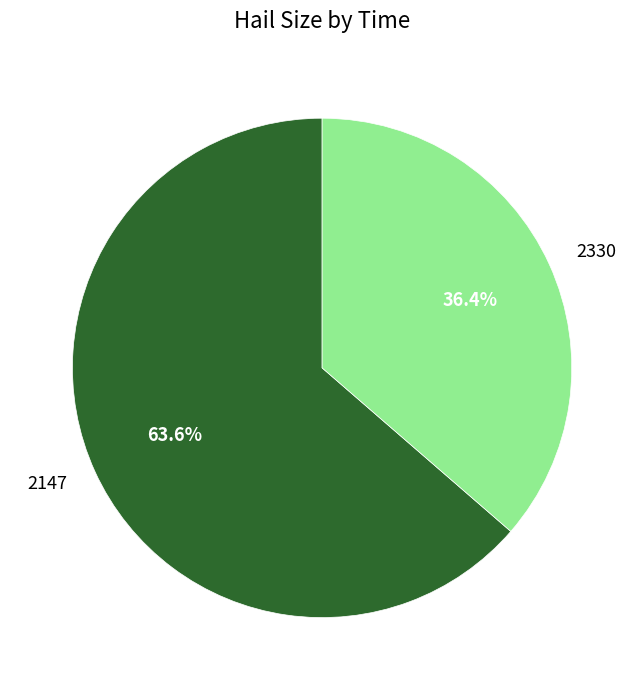

What is the smallest slice in the pie chart?

2330